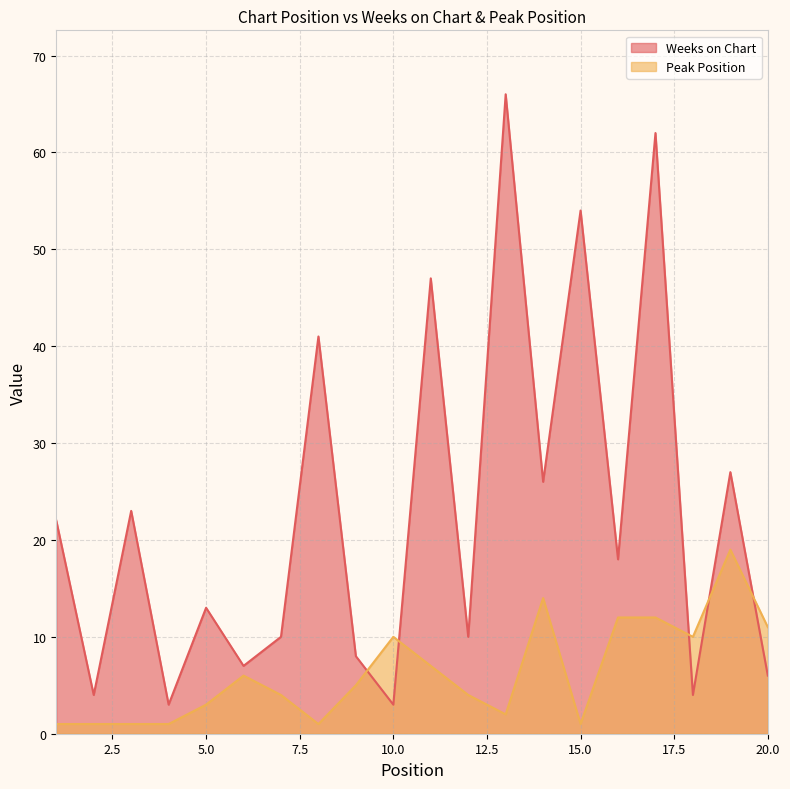

How many values in the Peak Position series exceed 5?

9